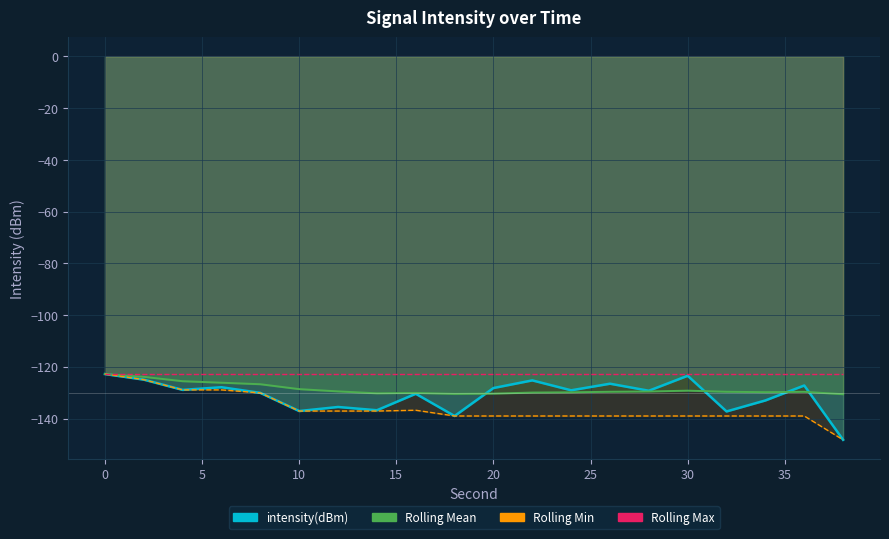

The rolling_mean series shows -81.6 at 18. True or false?

False